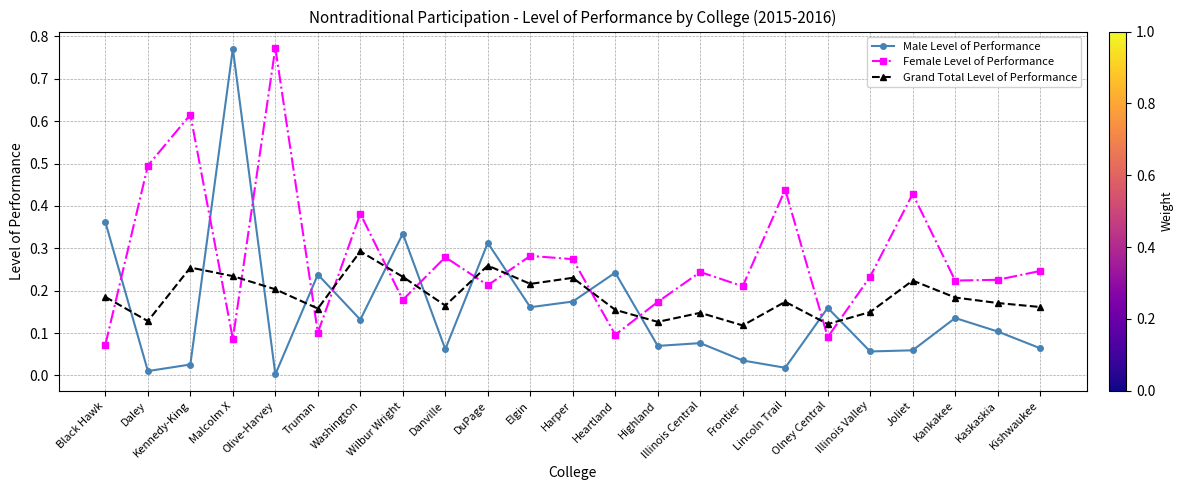

What is the difference between the maximum and minimum values in the Female Level of Performance series?

0.7